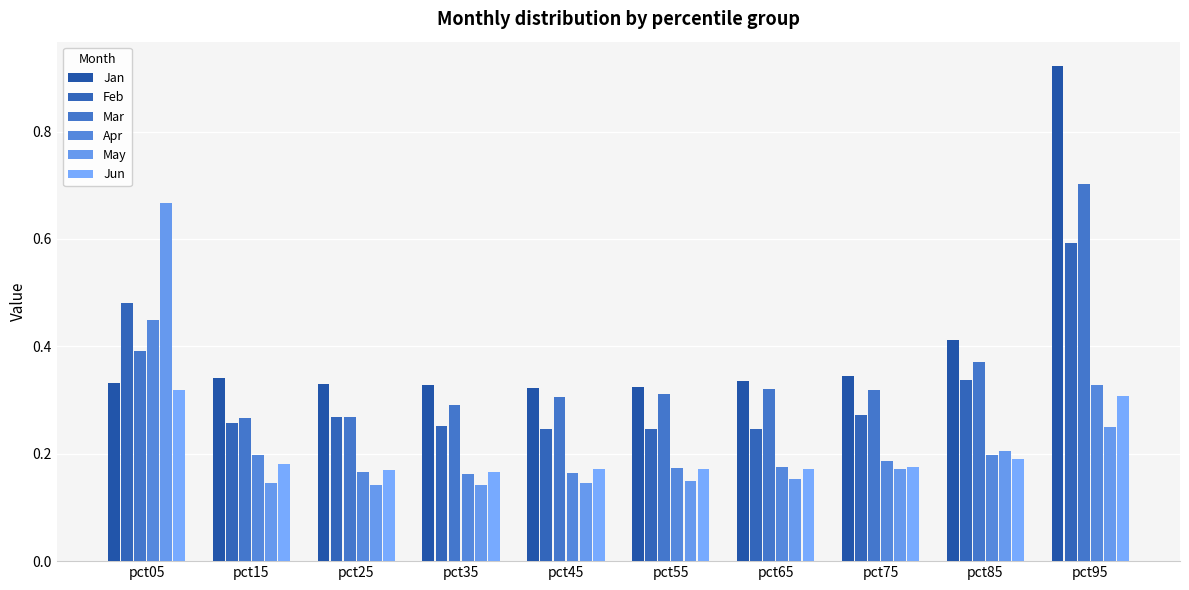

Is the value of Jan at pct45 greater than the value of Apr at pct45?

Yes